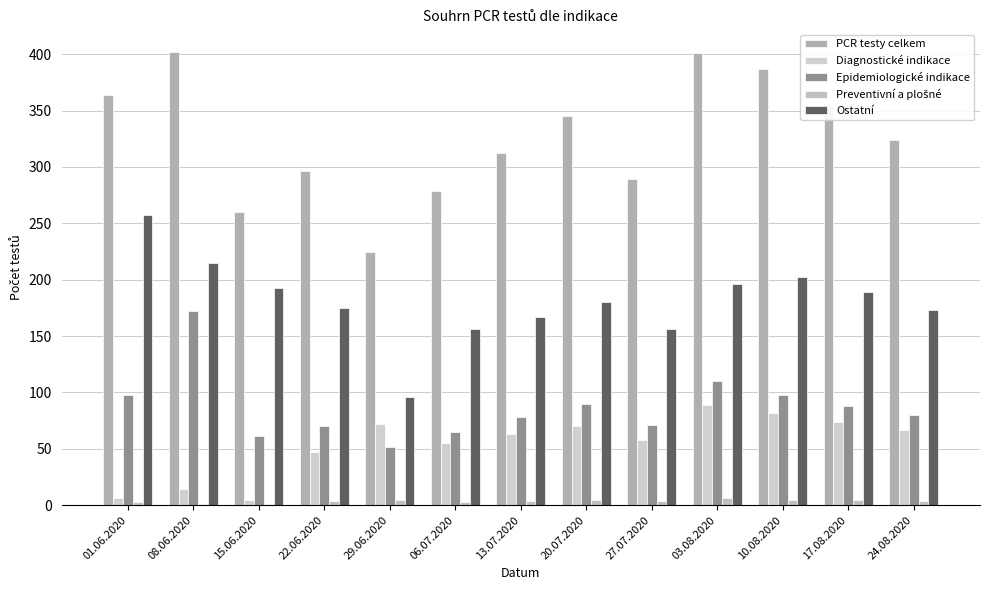

What is the maximum value for Epidemiologické indikace?

172